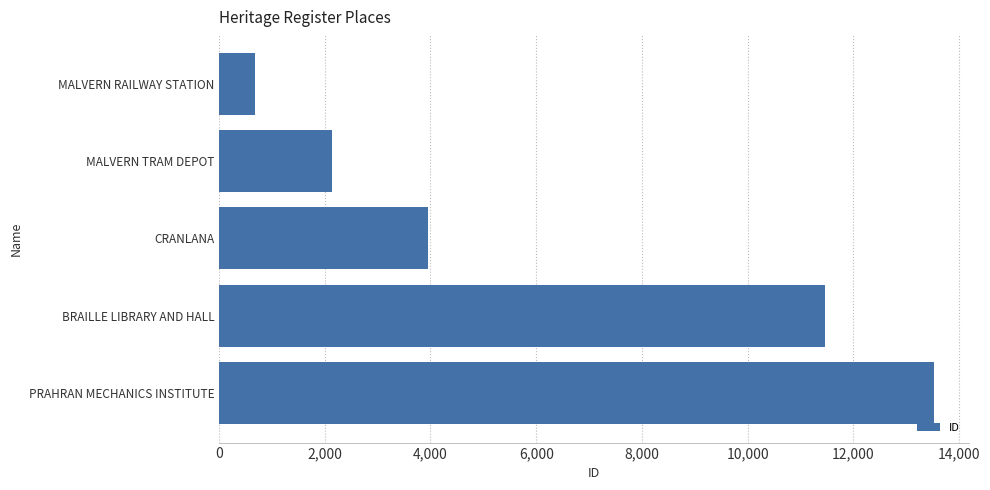

Rank the categories by value from highest to lowest.

PRAHRAN MECHANICS INSTITUTE, BRAILLE LIBRARY AND HALL, CRANLANA, MALVERN TRAM DEPOT, MALVERN RAILWAY STATION